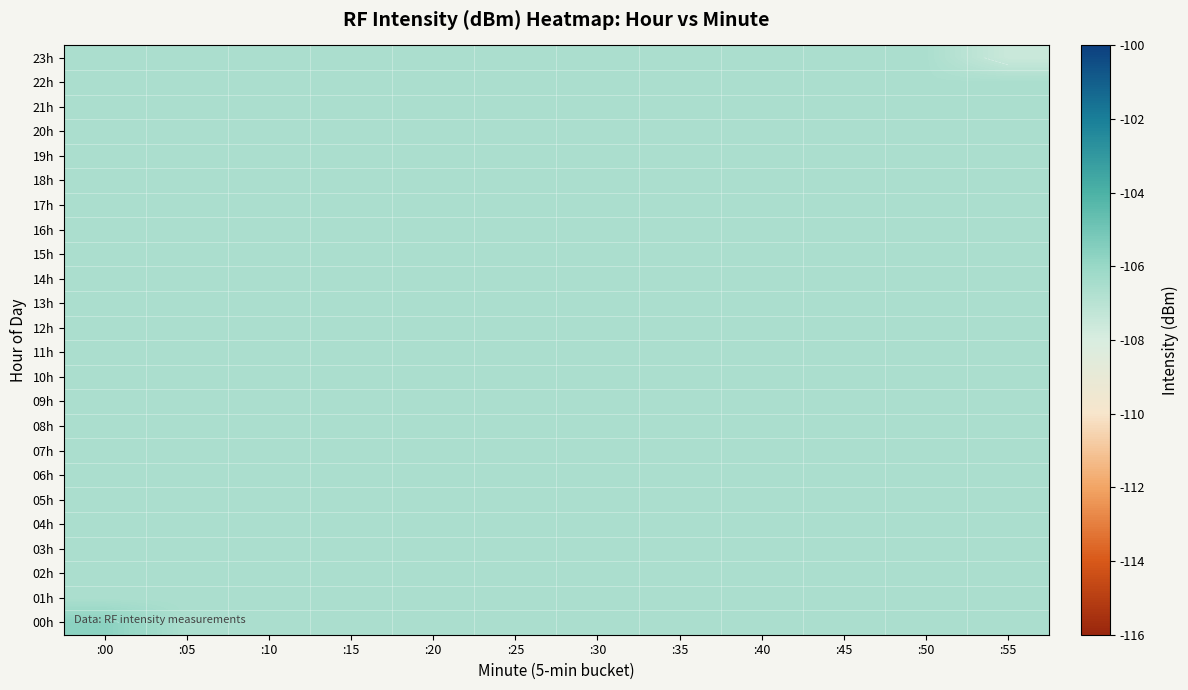

Which label corresponds to the largest value in the chart?

:00